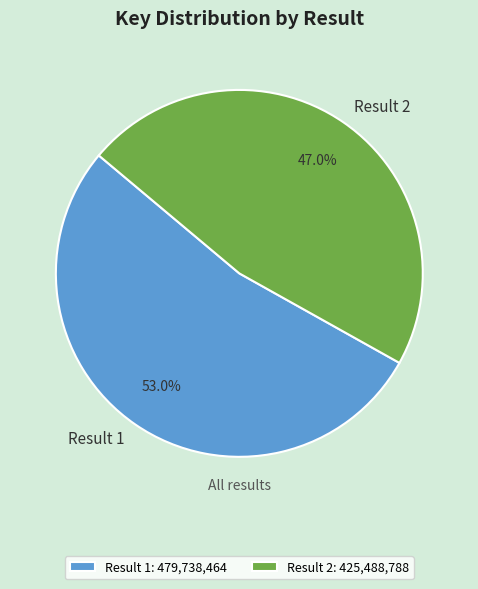

To the nearest percent, what is the difference between the largest and smallest slice percentages?

6%